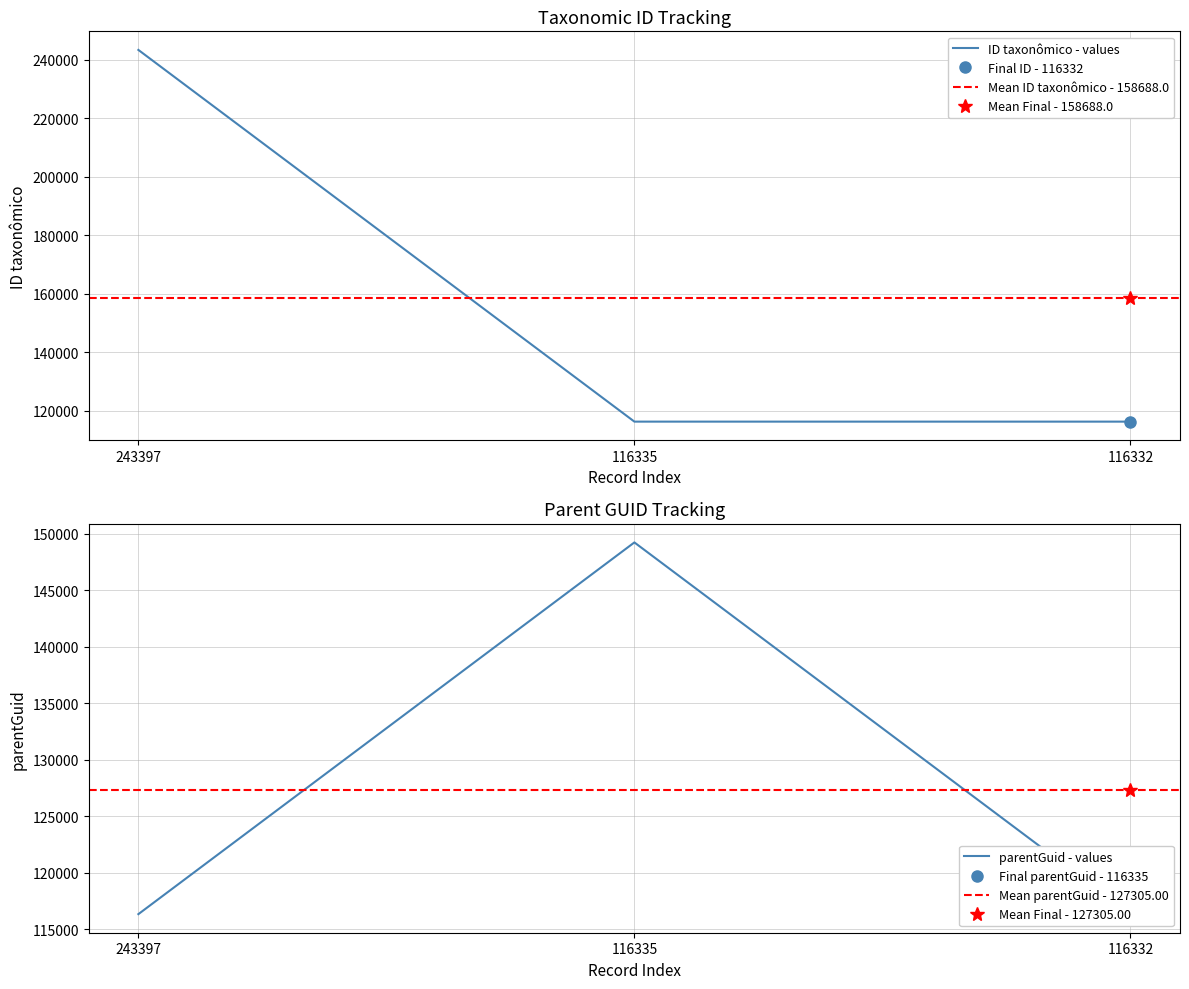

What is the sum of all ID taxonômico values?

476064